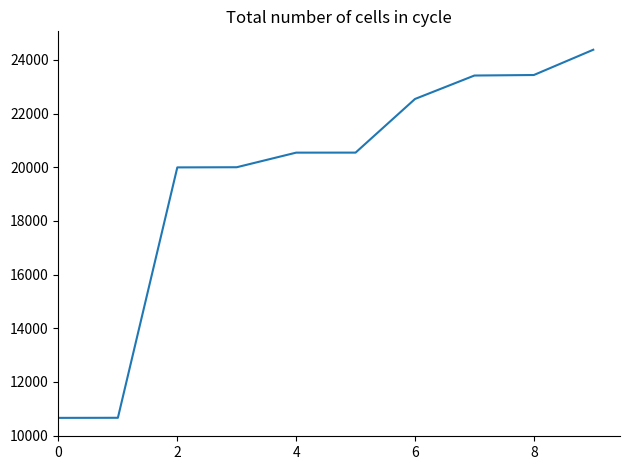

What is the difference between the second highest and second lowest values?

12775